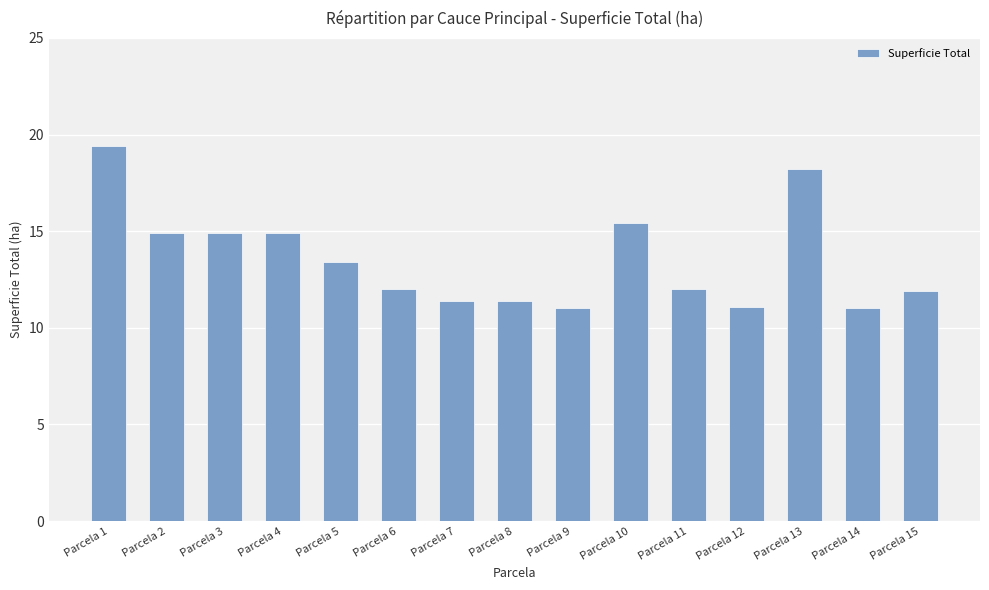

Which label corresponds to the largest value in the chart?

Parcela 1